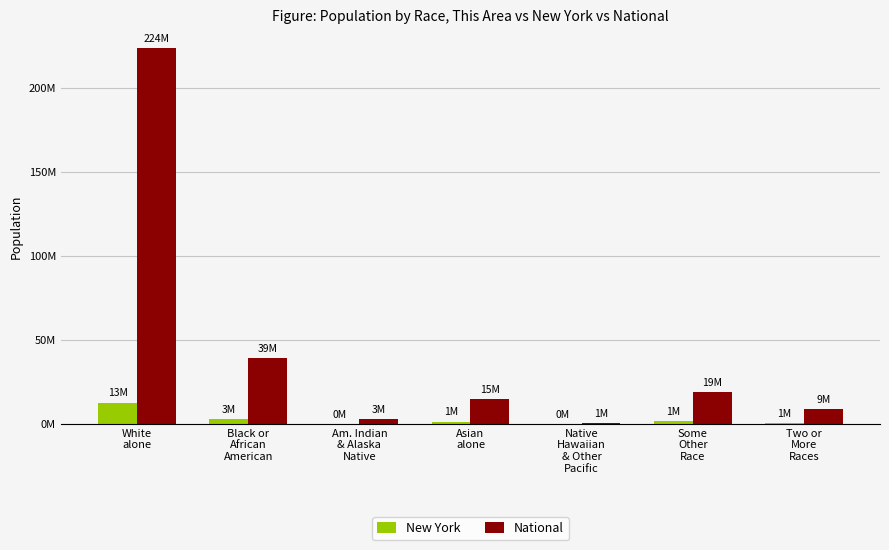

Reading right to left, list all the values displayed in this chart.

New York: Two or
More
Races=585849	Some
Other
Race=1441563	Native
Hawaiian
& Other
Pacific=8766	Asian
alone=1420244	Am. Indian
& Alaska
Native=106906	Black or
African
American=3073800	White
alone=12740974
National: Two or
More
Races=9009073	Some
Other
Race=19107368	Native
Hawaiian
& Other
Pacific=540013	Asian
alone=14674252	Am. Indian
& Alaska
Native=2932248	Black or
African
American=38929319	White
alone=223553265